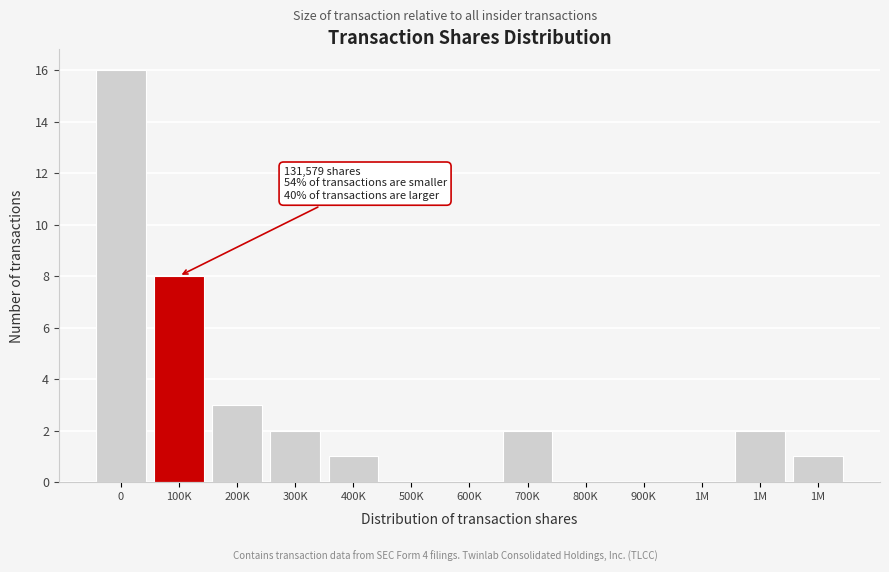

Count the number of data series in this chart.

1